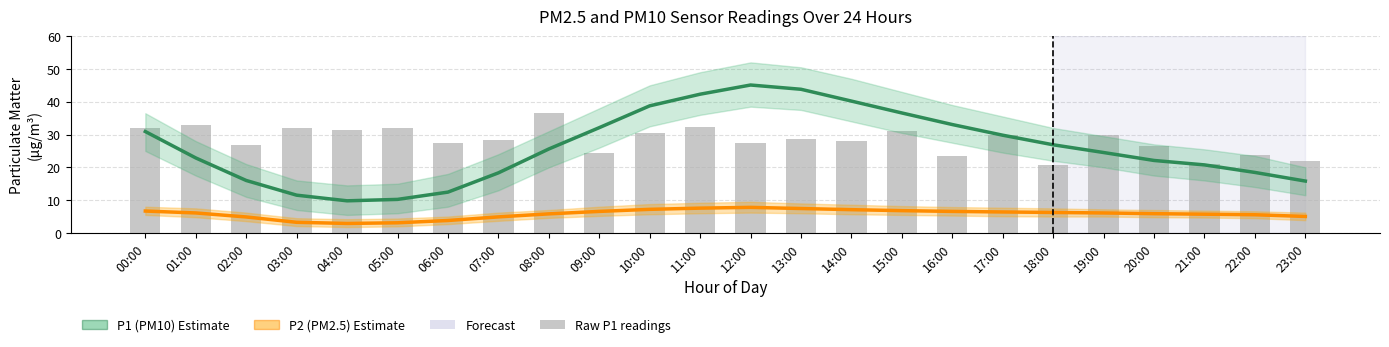

At which label is P2 (PM2.5) Estimate closest to 5?

23:00